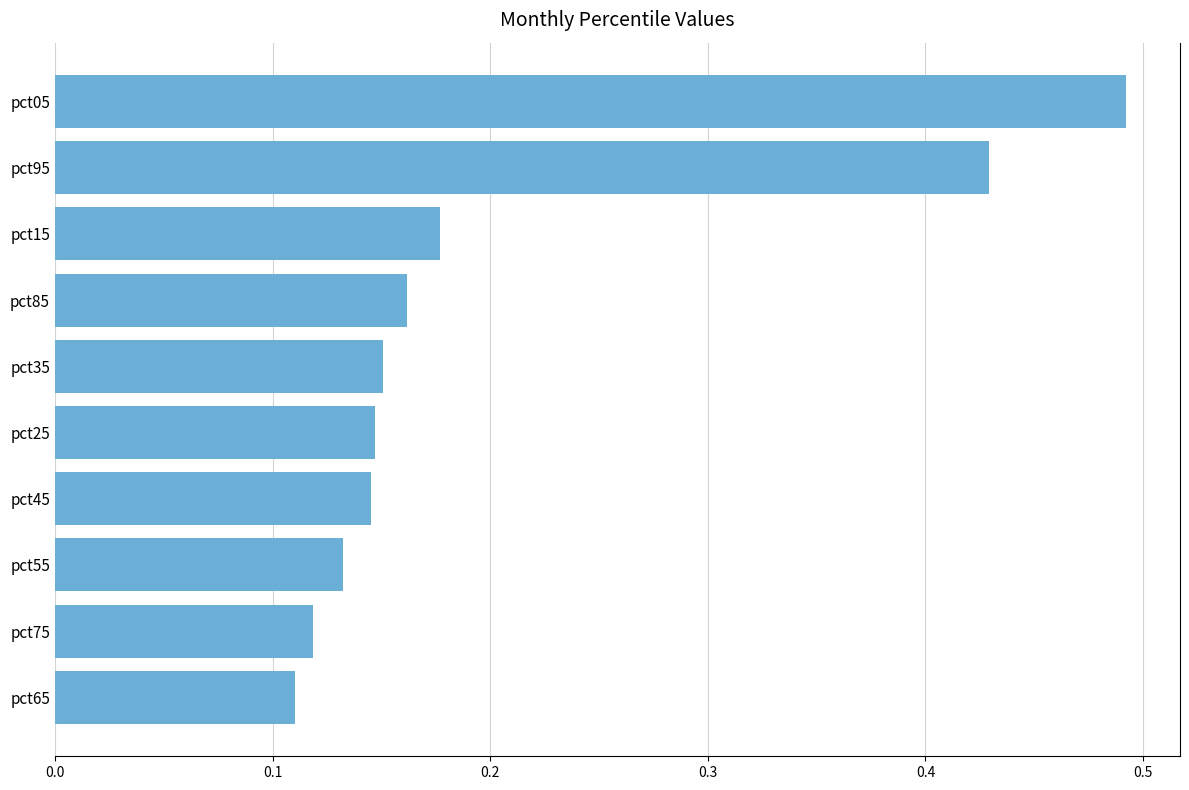

Which label corresponds to the largest value in the chart?

pct05